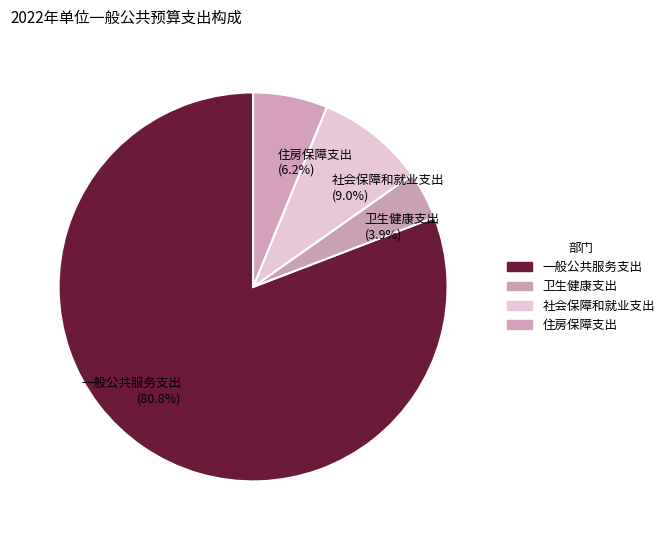

Is it true that 一般公共服务支出 is 73% of the pie?

False